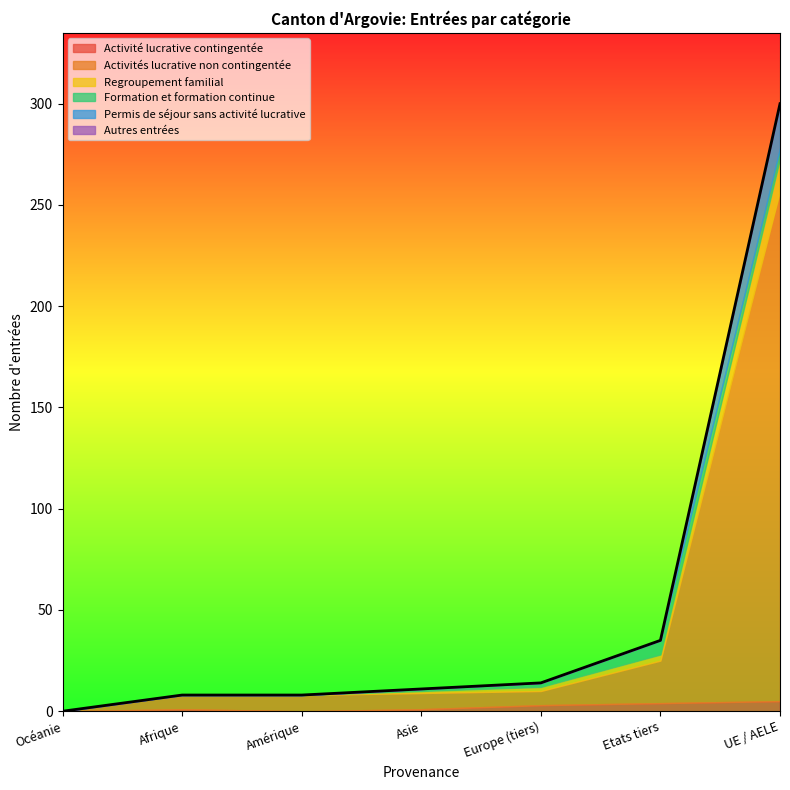

At which label is Formation et formation continue closest to 3?

Europe (tiers)